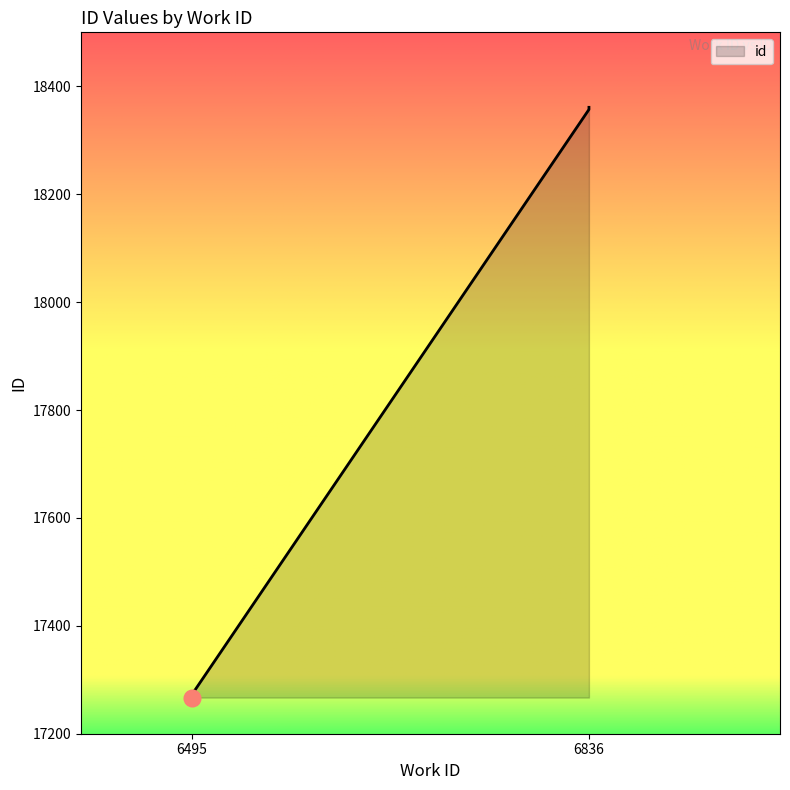

Does the chart have visible grid lines?

No